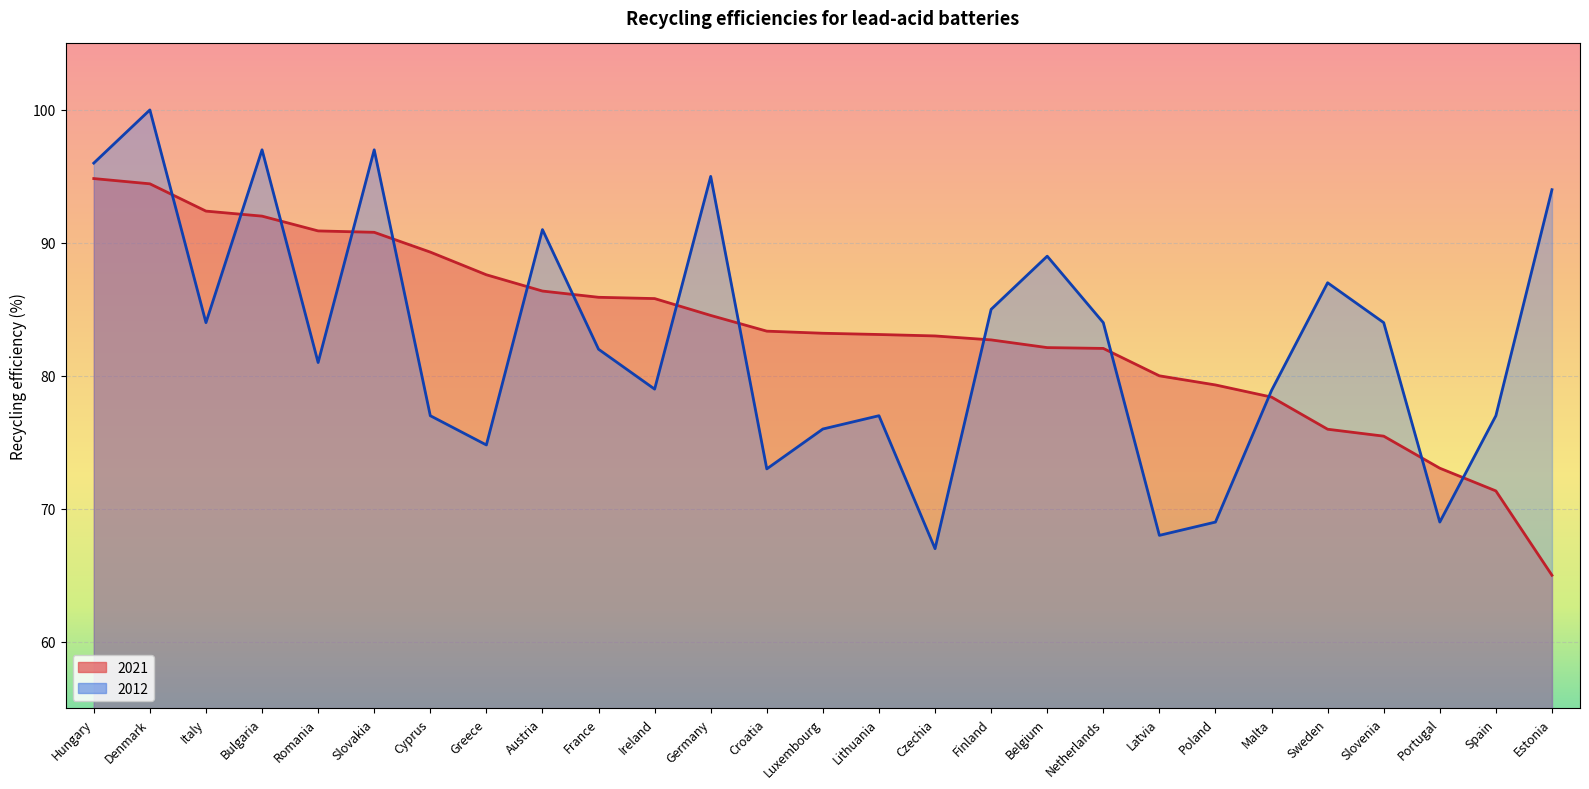

Is the value of 2012 at France greater than the value of 2021 at Croatia?

No